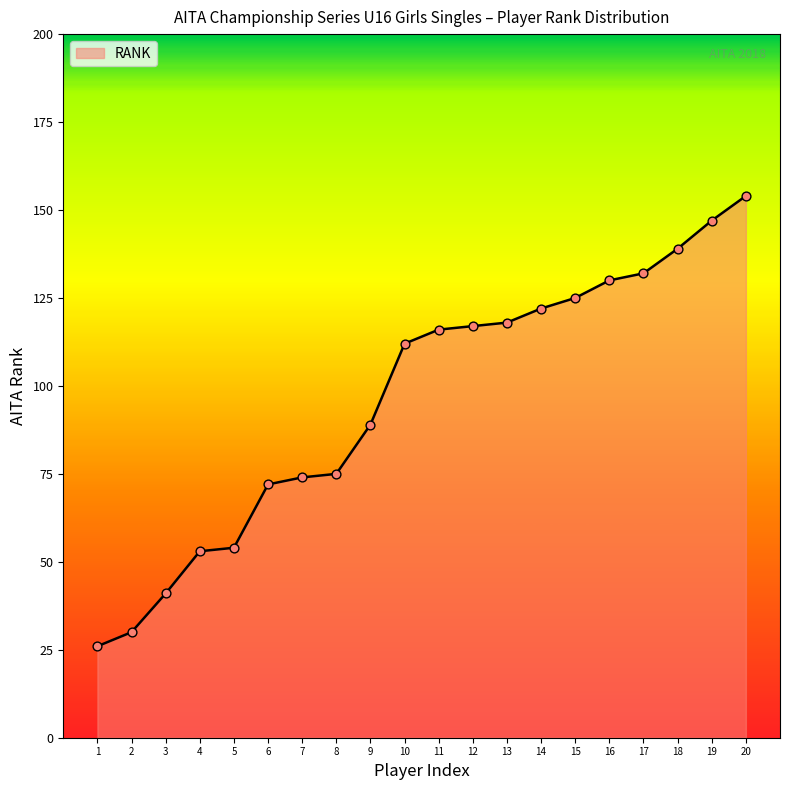

Which has a higher value, 11 or 1?

11